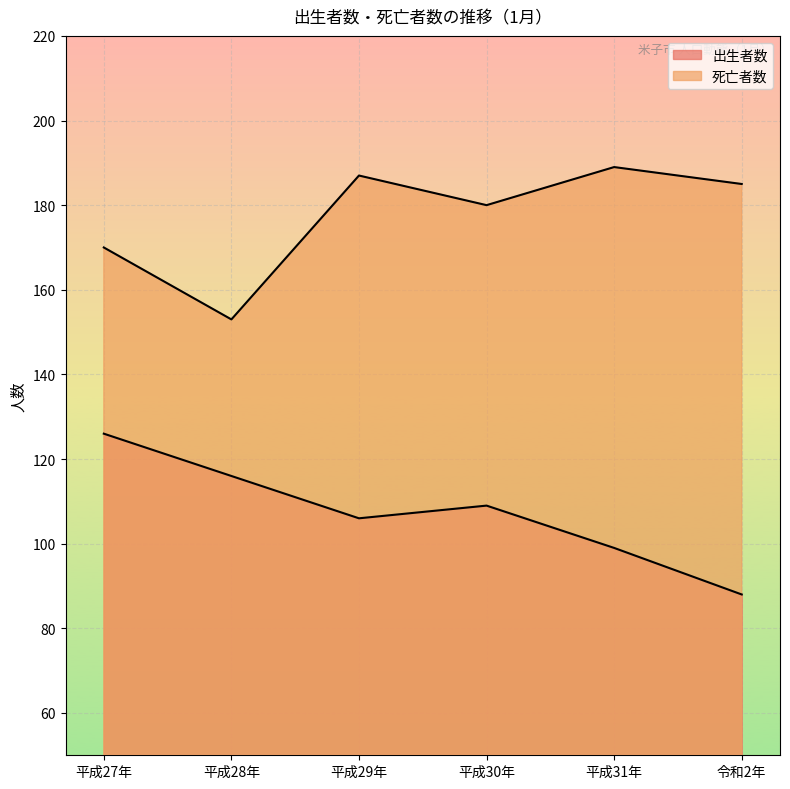

What are all the series names shown in the legend?

出生者数, 死亡者数